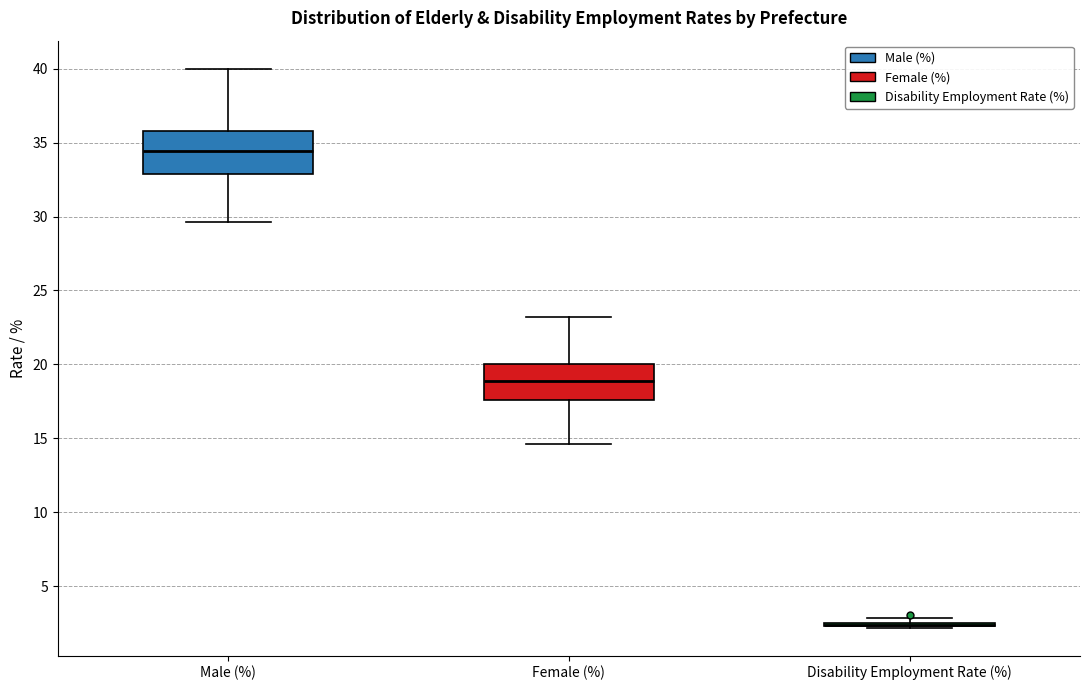

Reading left to right, read every box against the y-axis: the position of its median line, the range the box covers, and the ends of its whiskers. The values are not printed on the chart, so give them approximately, as read against the axis.

Male (%): median 34.5, box 33.0 to 36.0, whiskers 29.5 to 40.0
Female (%): median 19.0, box 17.5 to 20.0, whiskers 14.5 to 23.0
Disability Employment Rate (%): box collapsed to a line at 2.5, whiskers 2.0 to 3.0